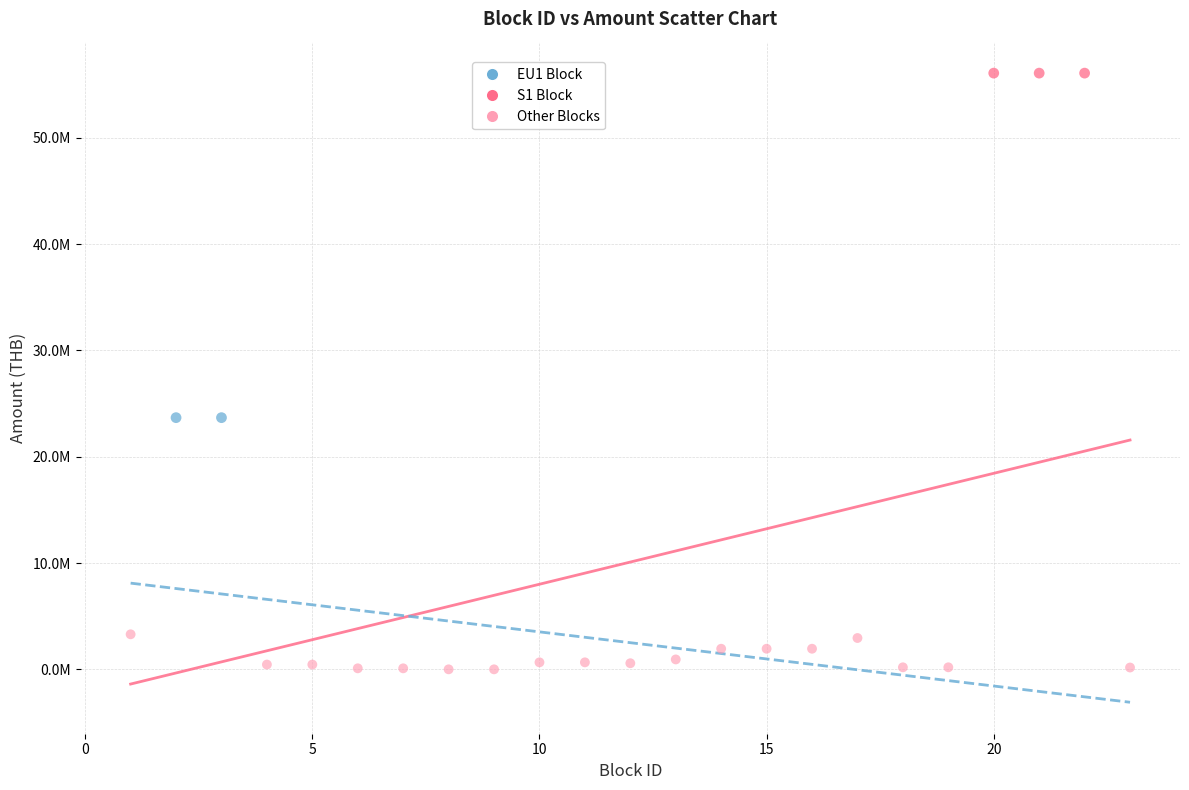

Which series contains the lowest Y value?

Other Blocks